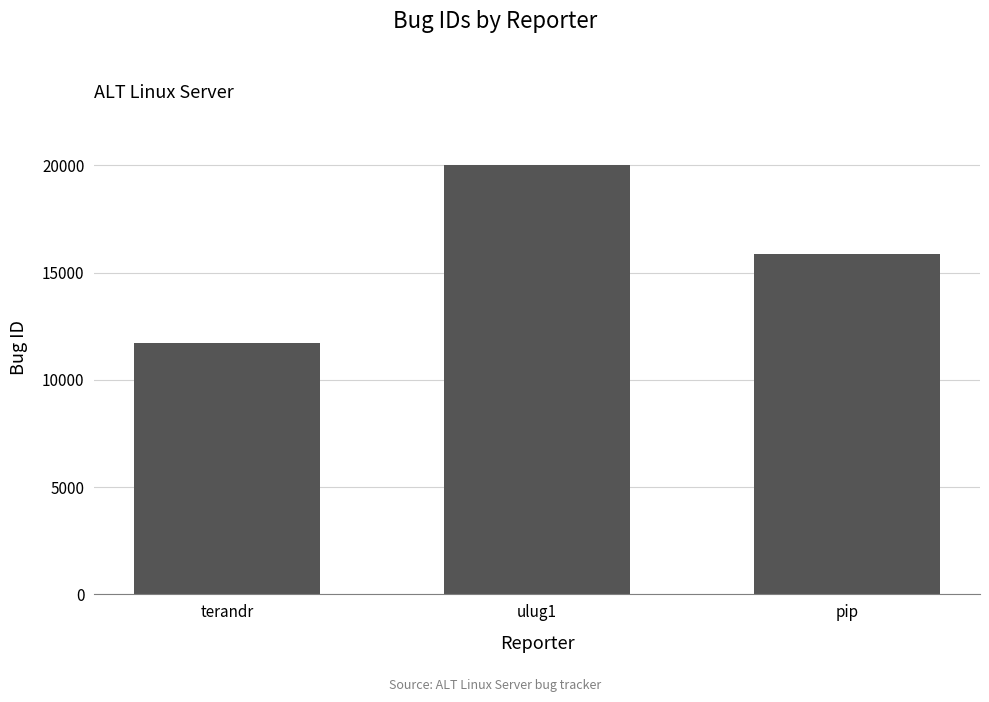

What position from the right is pip?

1